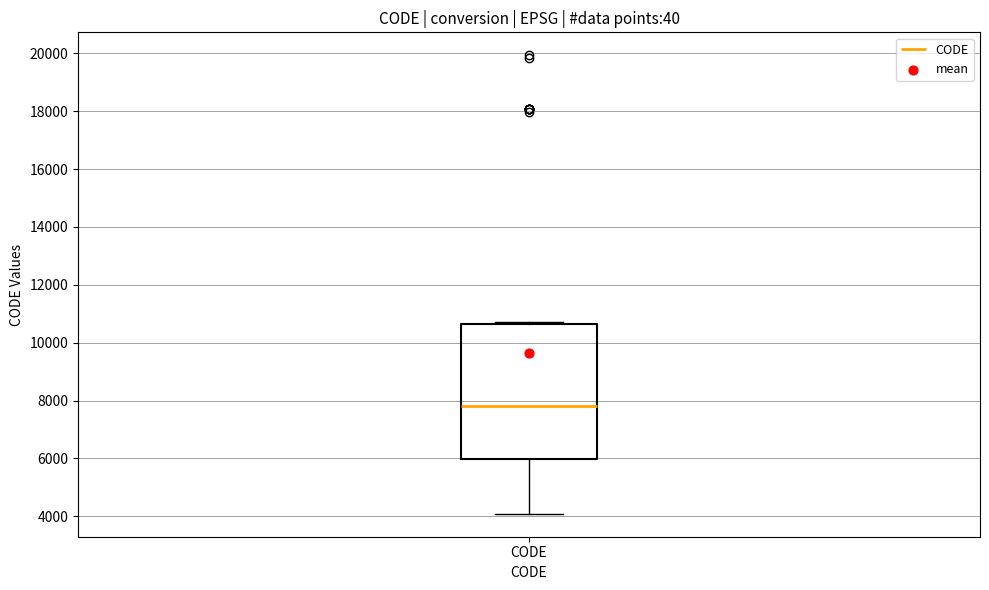

Read this box plot against the y-axis: the position of the median line, the range covered by the box, and the ends of both whiskers. The values are not printed on the chart, so give them approximately, as read against the axis.

median 7800, box 6000 to 10600, whiskers 4000 to 10800